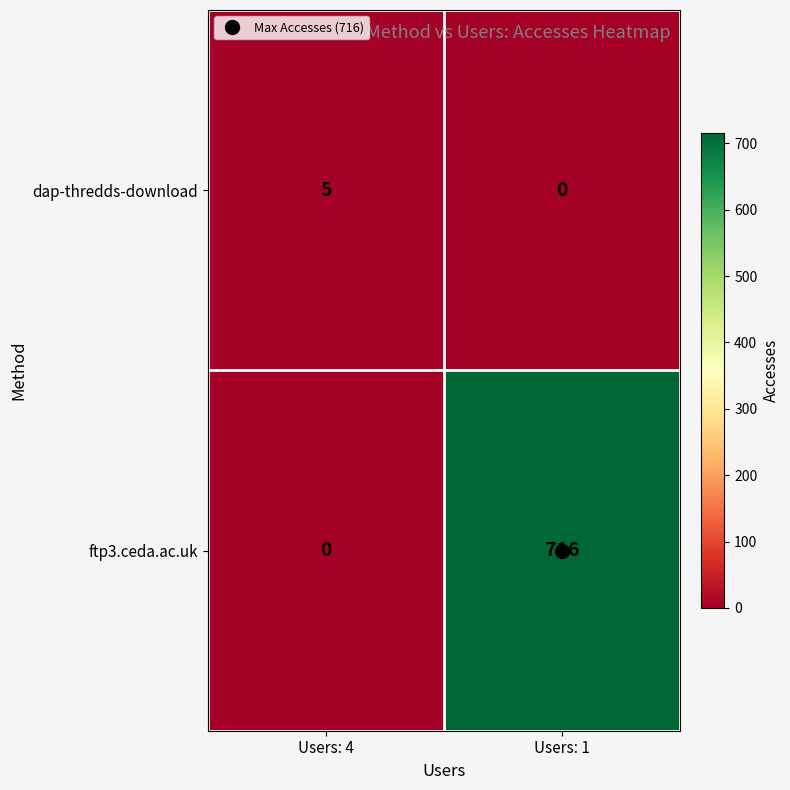

What is the difference between the maximum and minimum values in the ftp3.ceda.ac.uk series?

716